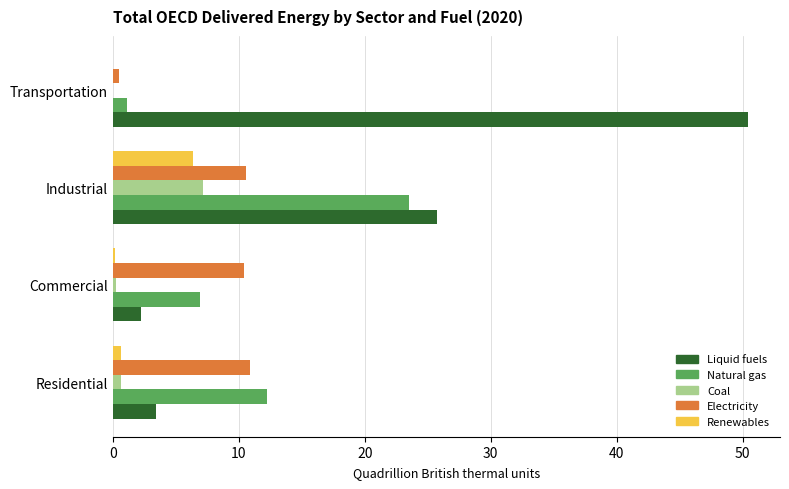

Between Commercial and Transportation, which series saw the biggest shift?

Liquid fuels